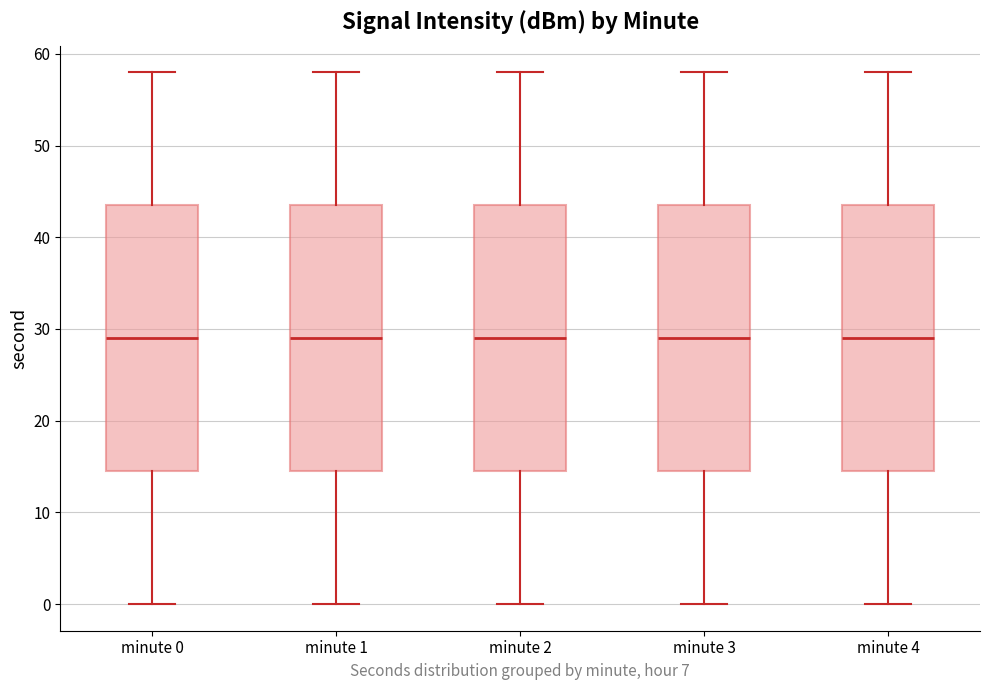

Reading left to right, transcribe this box plot: for each box, give where its median line is, the range the box spans, and where its two whiskers end, as read against the y-axis. The values are not printed on the chart, so give them approximately, as read against the axis.

minute 0: median 29, box 15 to 44, whiskers 0 to 58
minute 1: median 29, box 15 to 44, whiskers 0 to 58
minute 2: median 29, box 15 to 44, whiskers 0 to 58
minute 3: median 29, box 15 to 44, whiskers 0 to 58
minute 4: median 29, box 15 to 44, whiskers 0 to 58